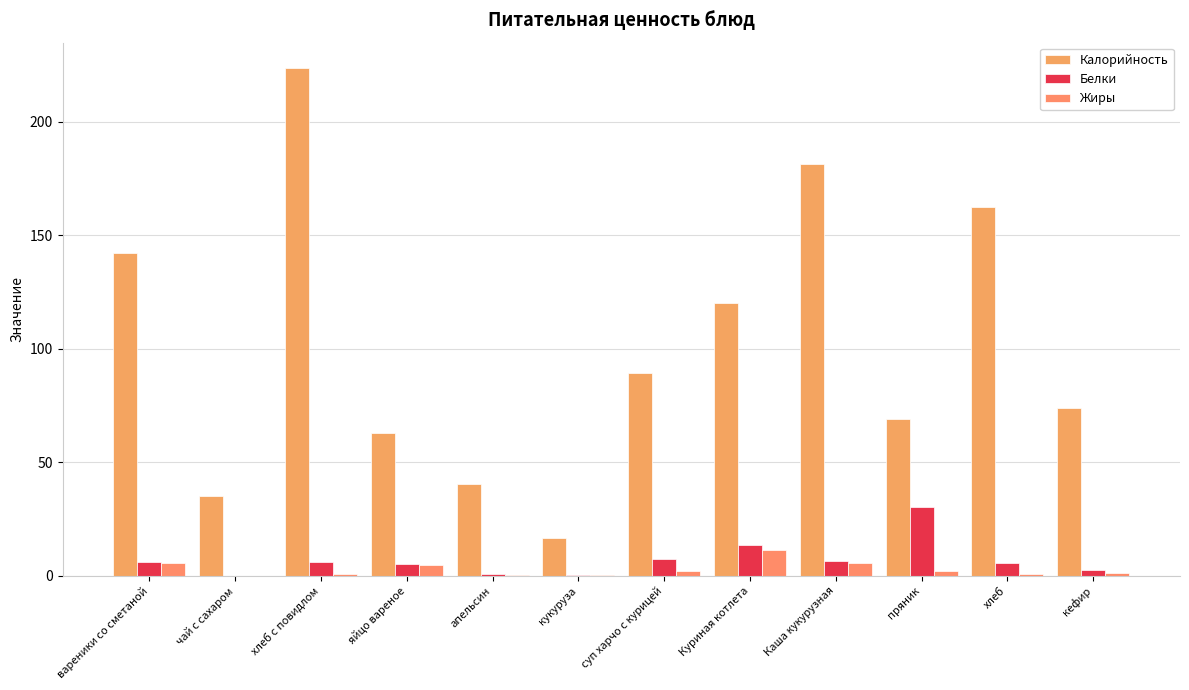

Which series has the widest spread of values?

Калорийность